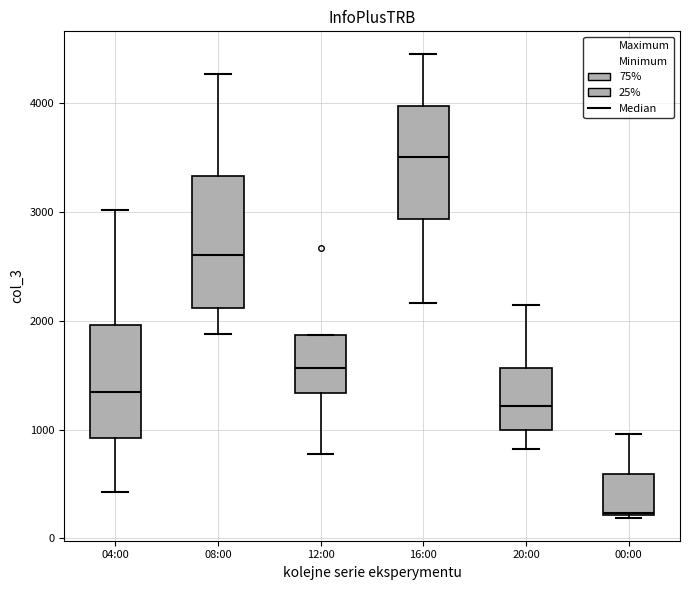

Reading left to right, read every box against the y-axis: the position of its median line, the range the box covers, and the ends of its whiskers. The values are not printed on the chart, so give them approximately, as read against the axis.

04:00: median 1300, box 900 to 2000, whiskers 400 to 3000
08:00: median 2600, box 2100 to 3300, whiskers 1900 to 4300
12:00: median 1600, box 1300 to 1900, whiskers 800 to 1900
16:00: median 3500, box 2900 to 4000, whiskers 2200 to 4400
20:00: median 1200, box 1000 to 1600, whiskers 800 to 2100
00:00: median 200, box 200 to 600, whiskers 200 to 1000